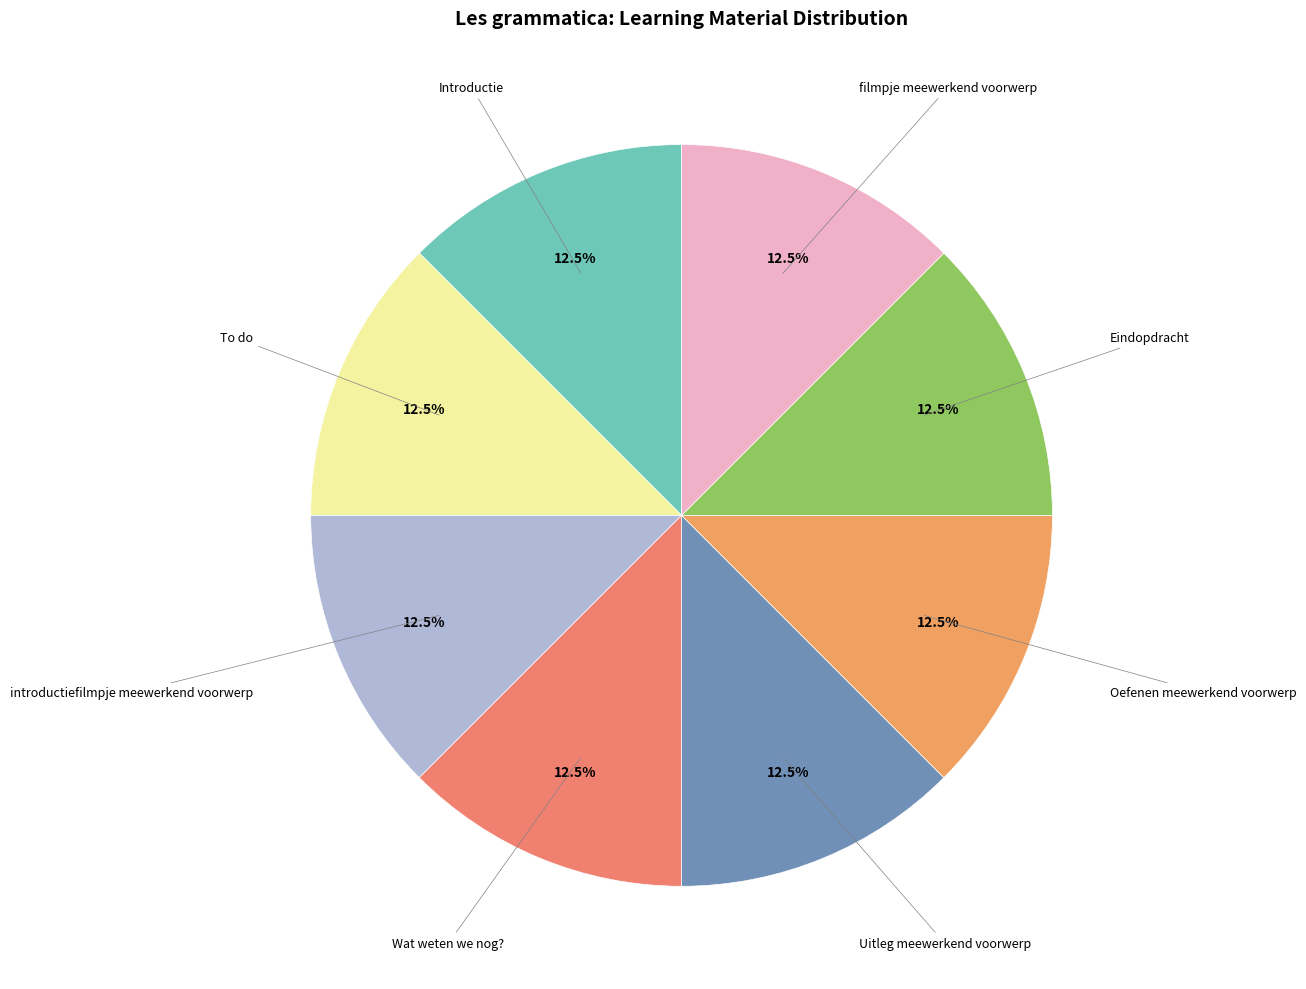

How many slices are in this pie chart?

8